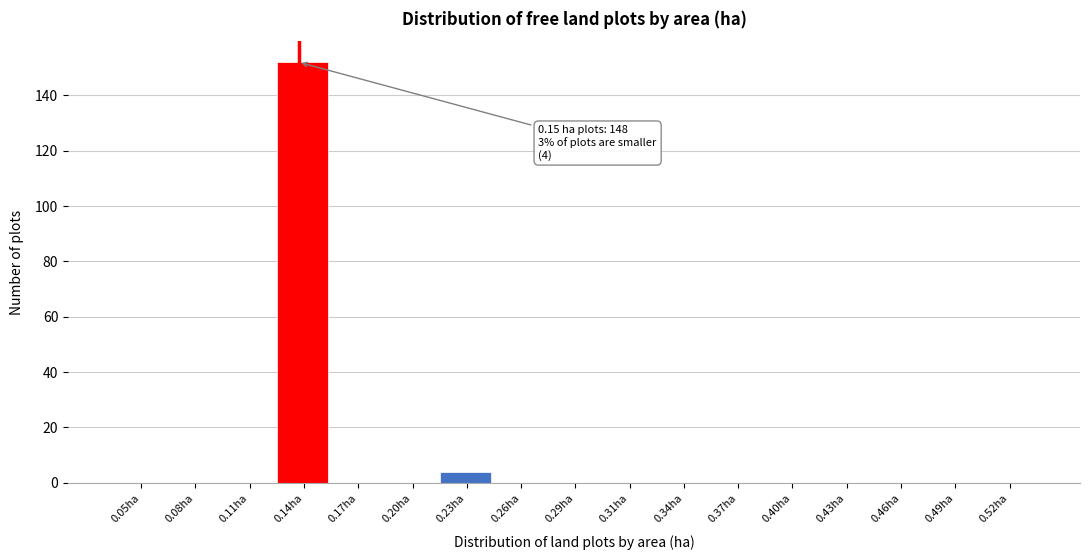

Reading left to right, list all the values displayed in this chart.

0.05ha=0	0.08ha=0	0.11ha=0	0.14ha=152	0.17ha=0	0.20ha=0	0.23ha=4	0.26ha=0	0.29ha=0	0.31ha=0	0.34ha=0	0.37ha=0	0.40ha=0	0.43ha=0	0.46ha=0	0.49ha=0	0.52ha=0